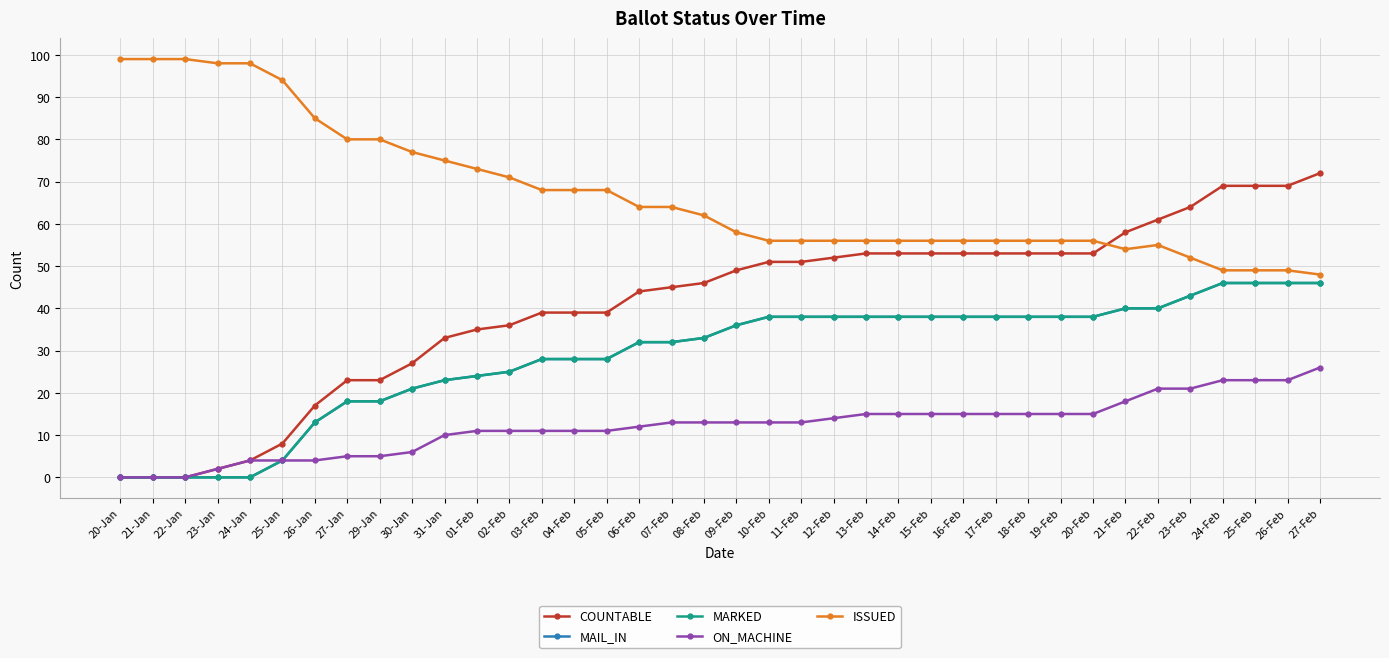

Does the chart have visible grid lines?

Yes